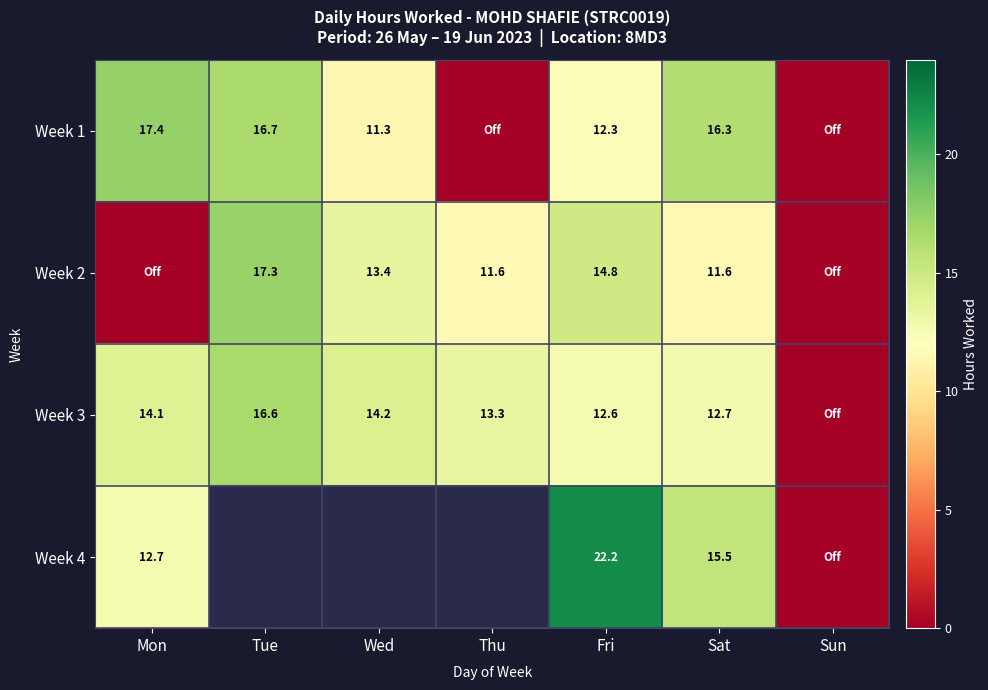

Is the value of Week 3 at Wed greater than the value of Week 4 at Sat?

No